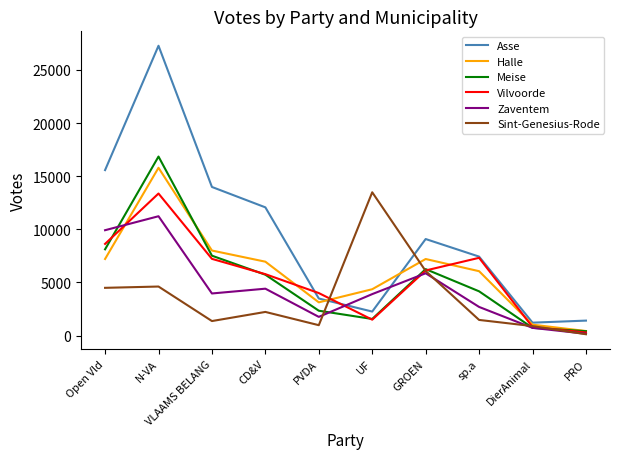

What value does the Vilvoorde series have at UF, to the nearest 10?

1500